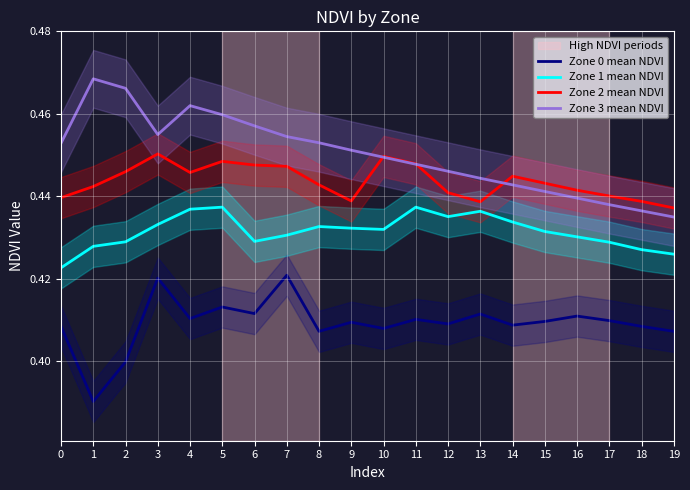

True or false: Zone 0 mean NDVI and Zone 1 mean NDVI intersect in this chart.

False